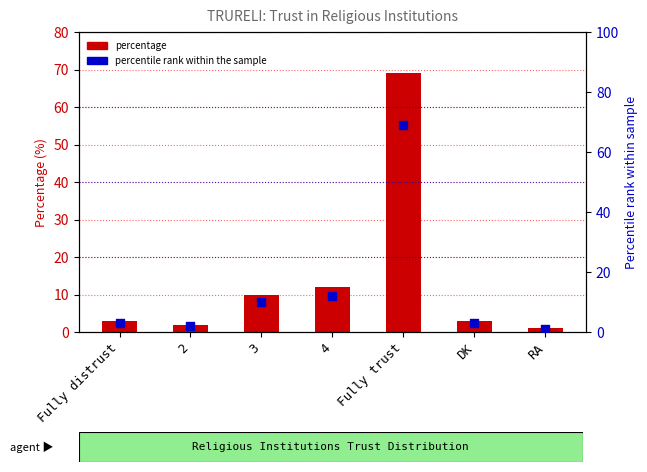

Which series reaches the minimum Y coordinate?

Percentage